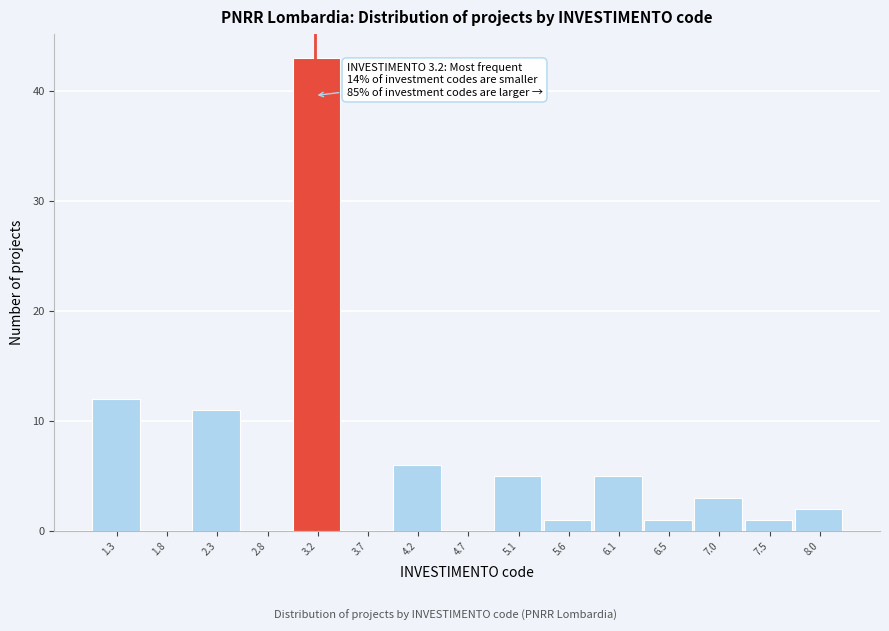

Over which range of the x-axis is the bar tallest?

3.00 to 3.45